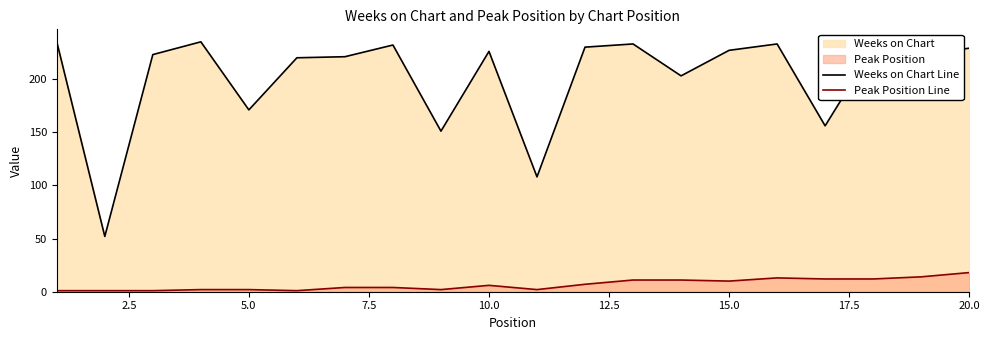

True or false: Peak Position Line and Weeks on Chart Line intersect in this chart.

False